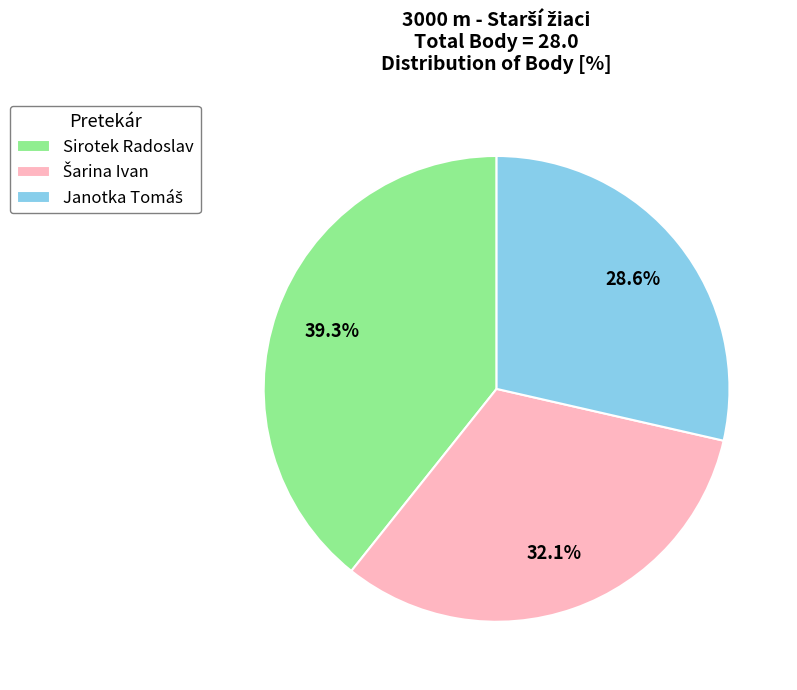

Which slice is the largest?

Sirotek Radoslav